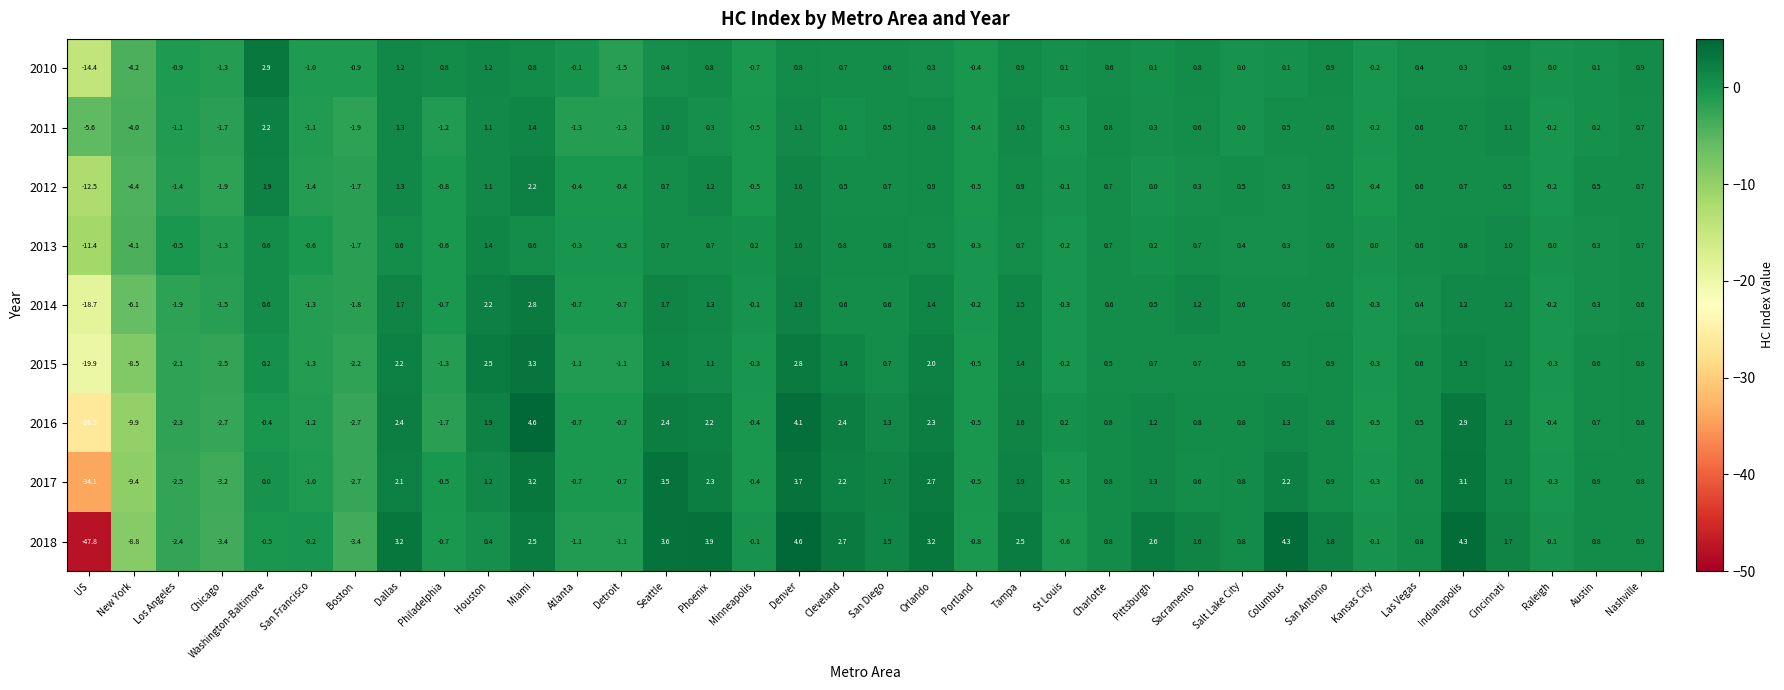

The 2013 series shows 8.4 at Kansas City. True or false?

False